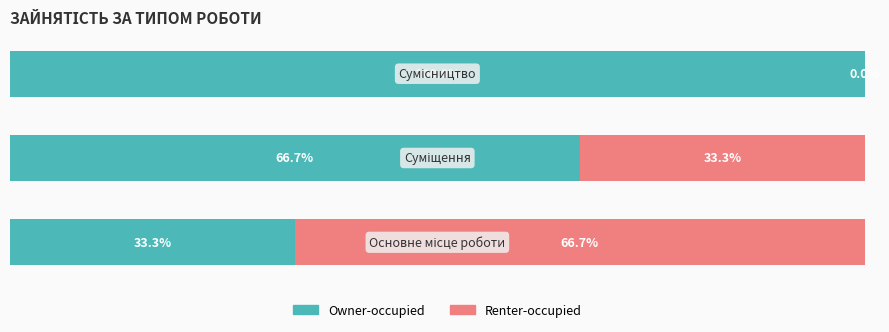

What are all the series names shown in the legend?

Owner-occupied, Renter-occupied